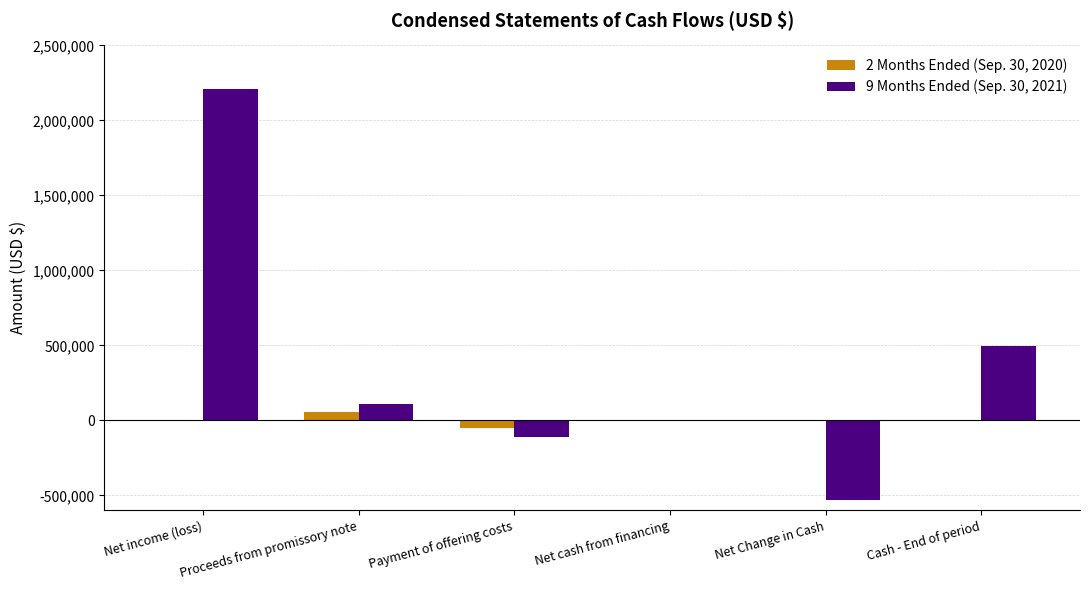

At which label does 9 Months Ended (Sep. 30, 2021) reach its peak?

Net income (loss)